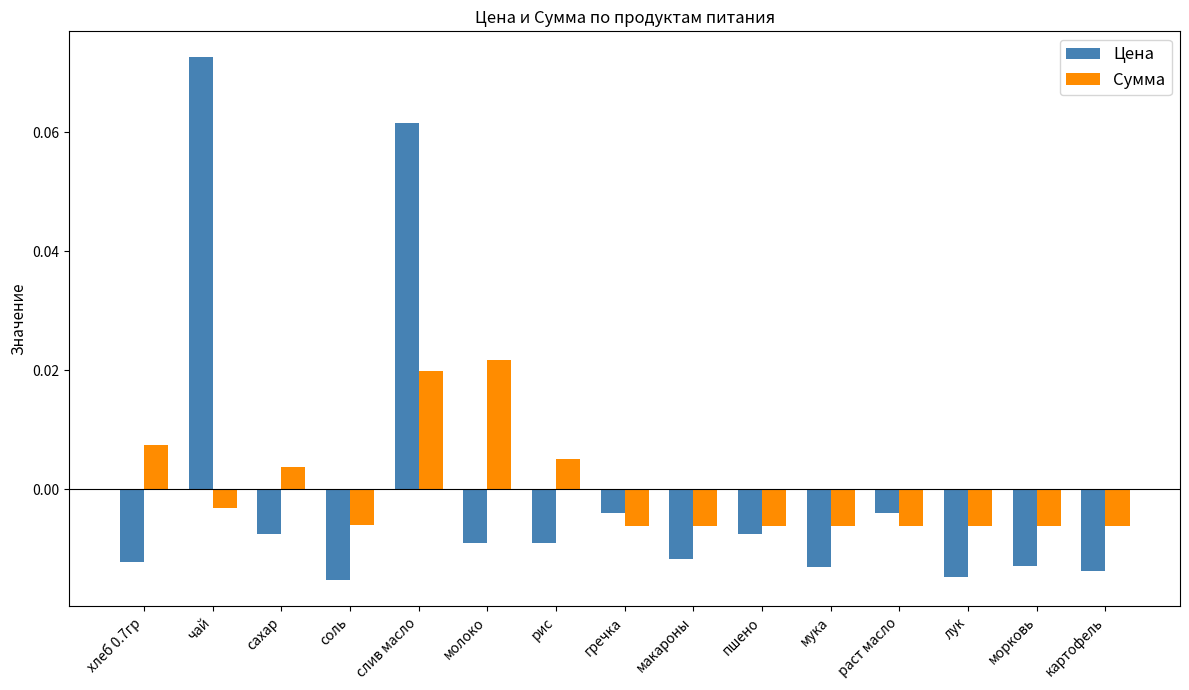

How many values in the Сумма series exceed 0?

5